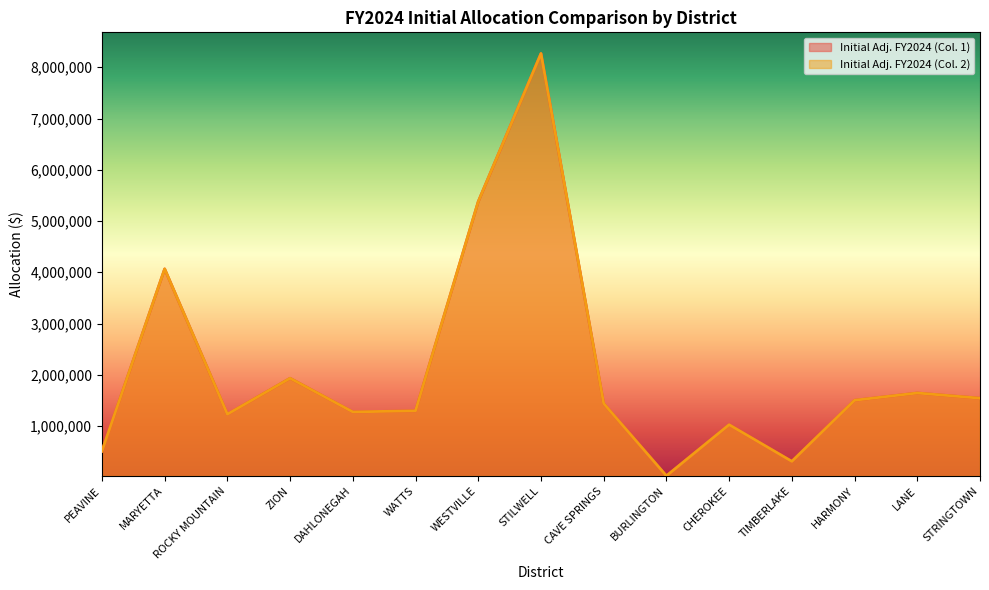

Does the chart display data point markers on the line(s)?

No